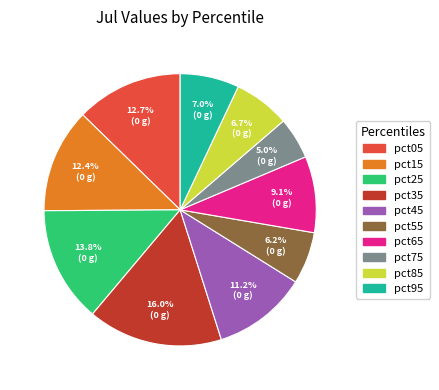

Do pct95 and pct45 together represent more than half of the pie?

No